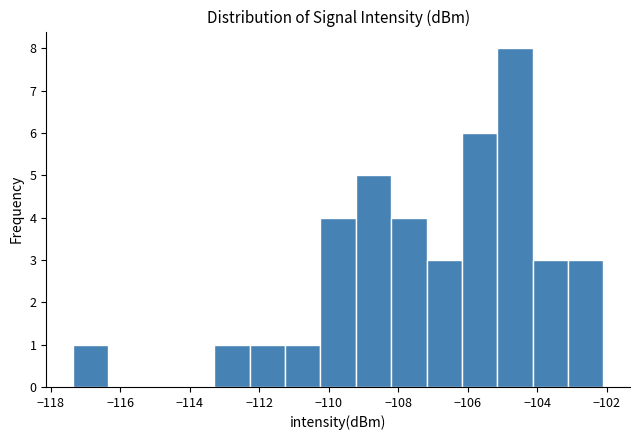

How tall is the bar that spans -106.2 to -105.2 on the x-axis? Neither the bar edges nor the heights are printed on the chart, so give them approximately, as read against the axes.

6